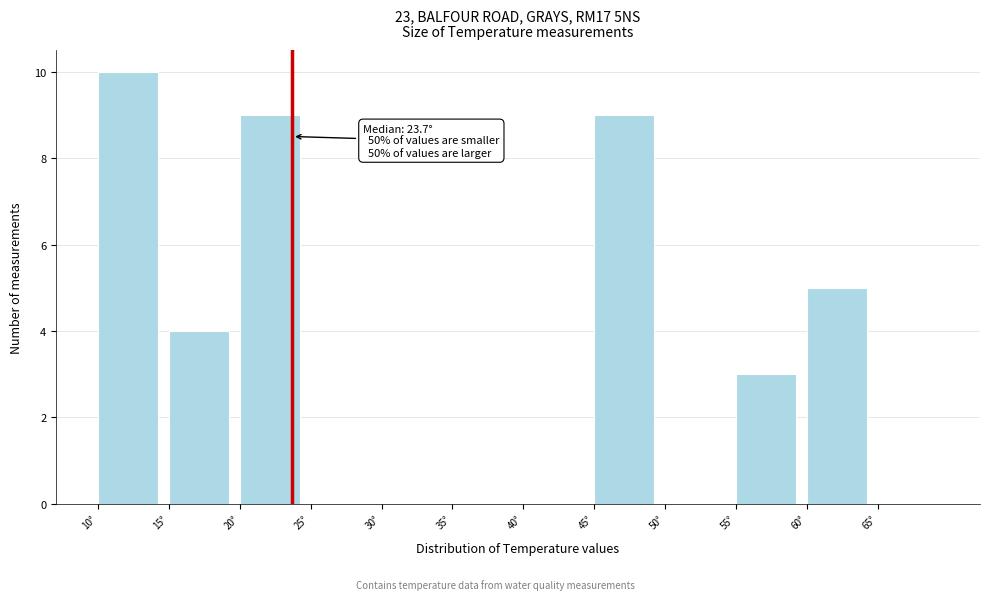

Over which range of the x-axis is the bar tallest?

10 to 15